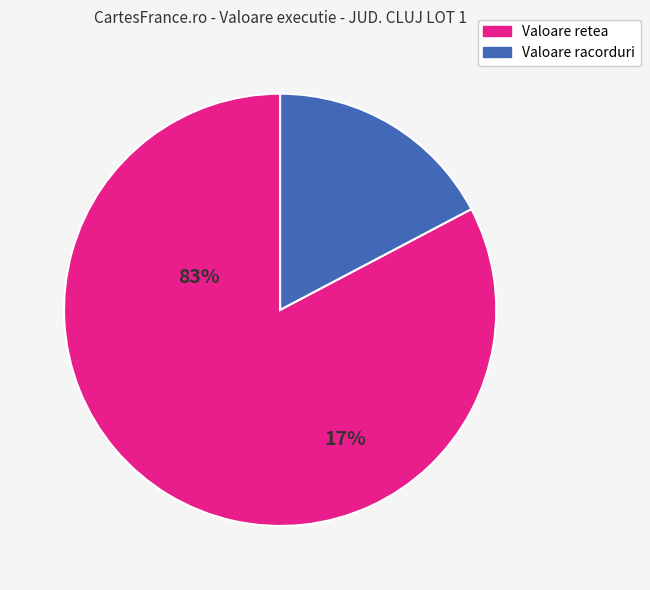

Rank the categories by value from highest to lowest.

Valoare retea, Valoare racorduri